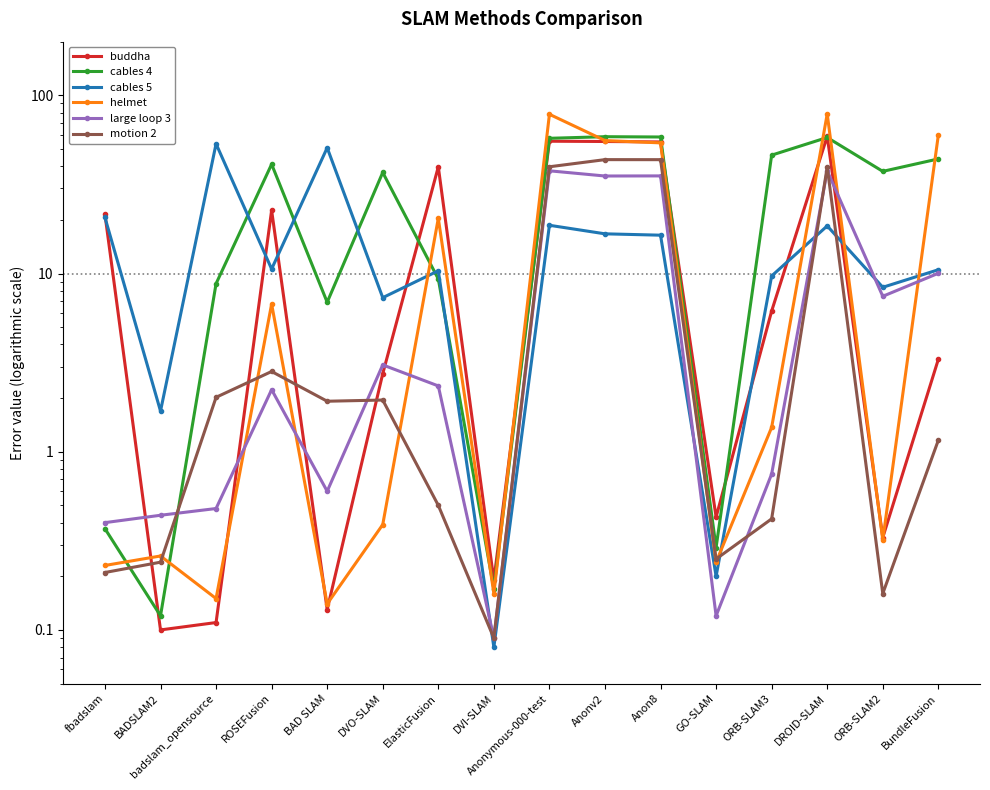

How many data points does each series have?

16